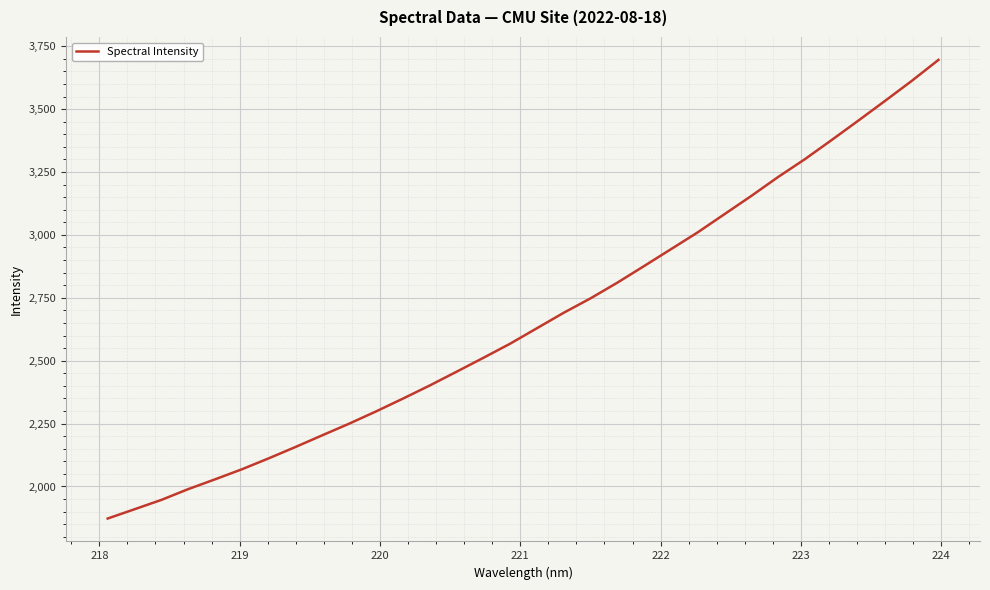

What is the maximum value shown in the chart?

3695.6